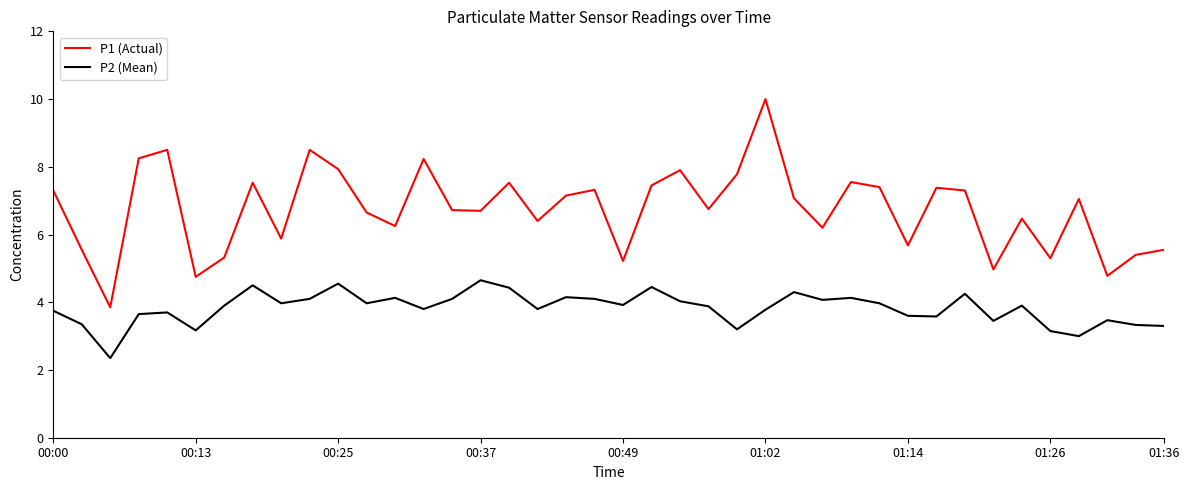

How many distinct data groups are displayed?

2